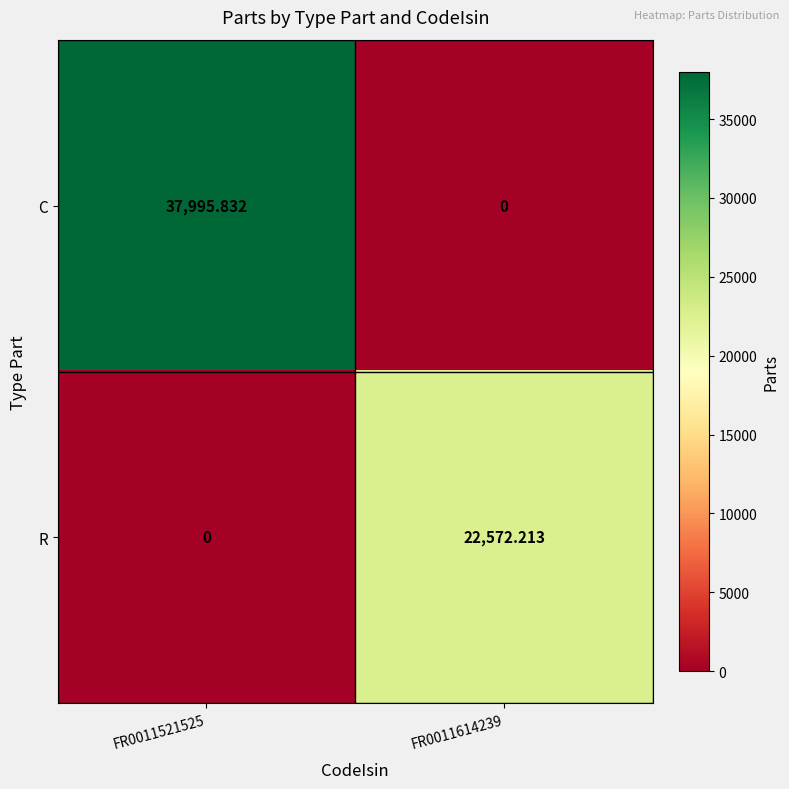

Rank the series by their average value, from lowest to highest.

R, C